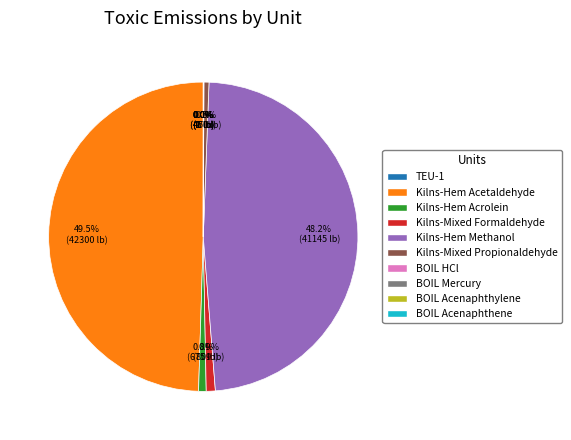

Rank the categories by value from highest to lowest.

Kilns-Hem (Acetaldehyde), Kilns-Hem (Methanol), Kilns-Mixed (Formaldehyde), Kilns-Hem (Acrolein), Kilns-Mixed (Propionaldehyde), BOIL (Hydrochloric acid), BOIL (Acenaphthylene), TEU-1, BOIL (Mercury), BOIL (Acenaphthene)